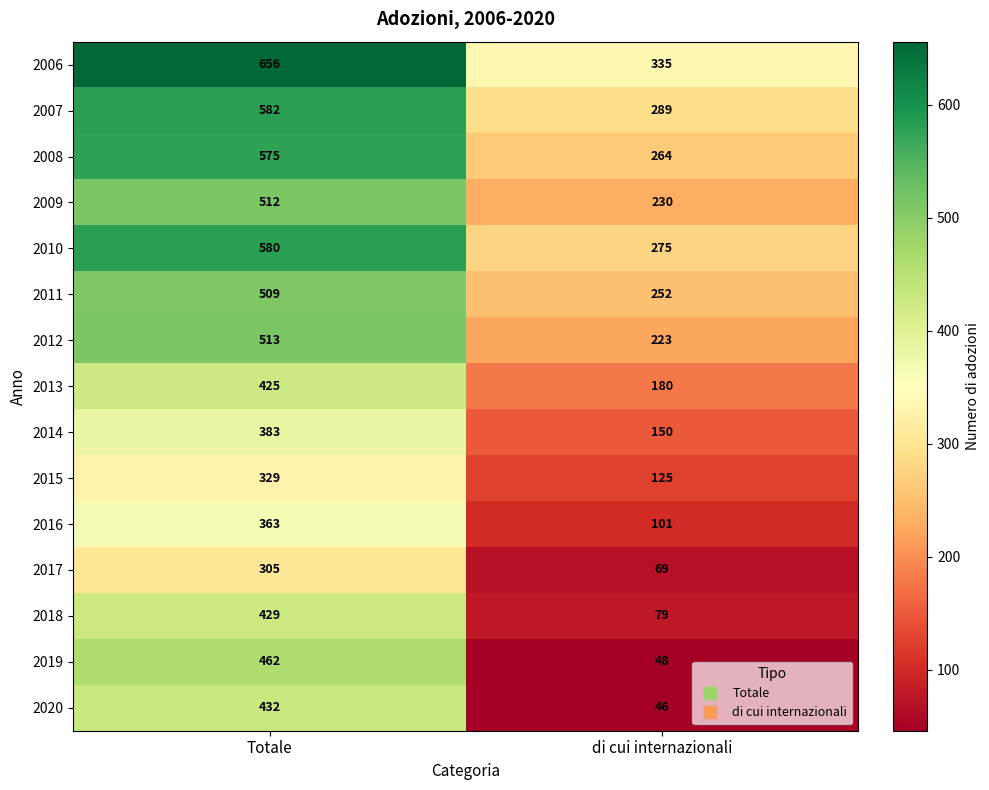

Between Totale and di cui internazionali, which series saw the biggest shift?

2019